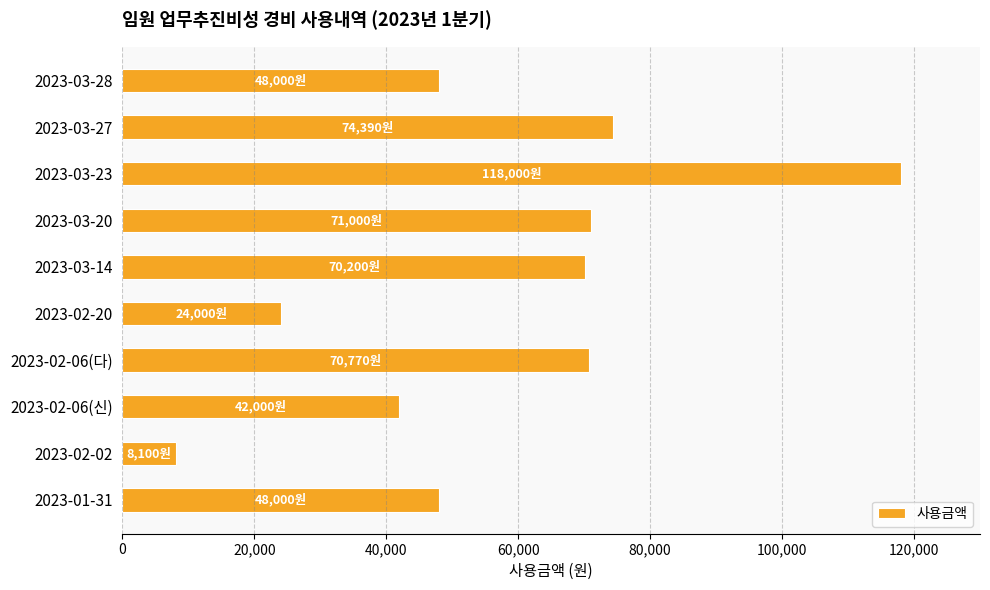

What value does the data have at 2023-02-20?

24000